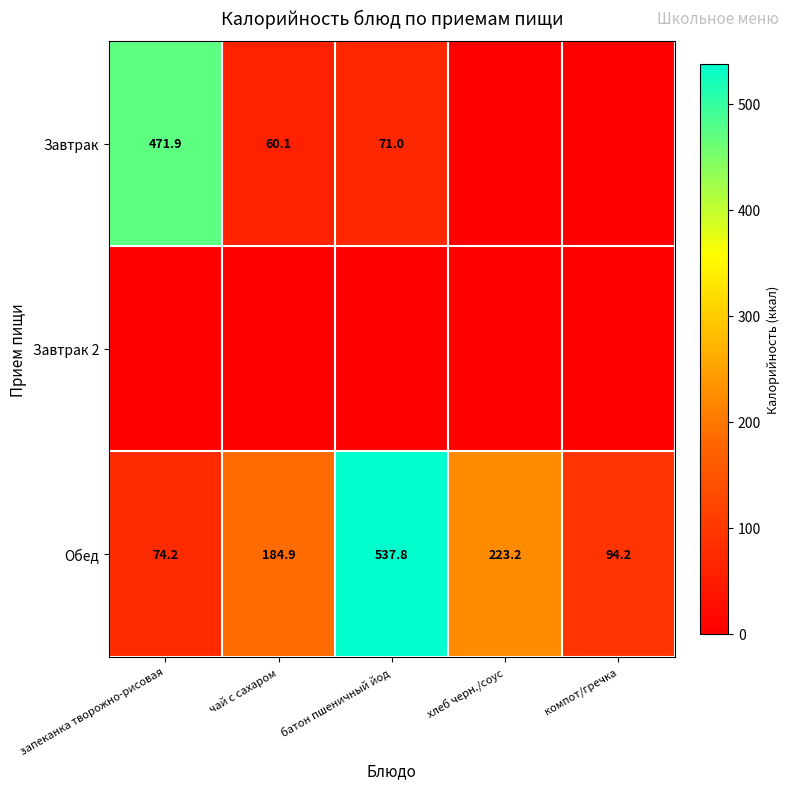

Is it true that Обед equals 141.2 at компот/гречка?

False